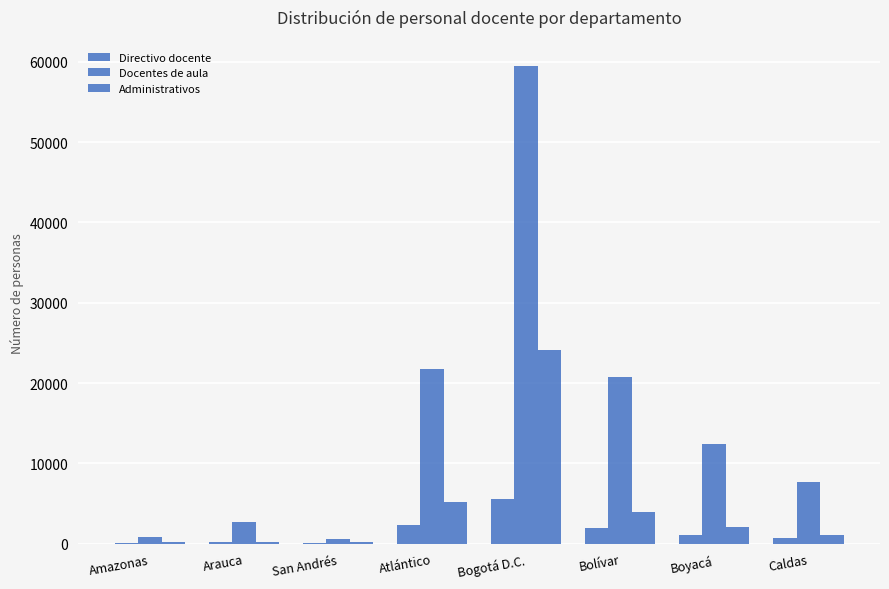

Which series has the largest range (max minus min)?

Docentes de aula